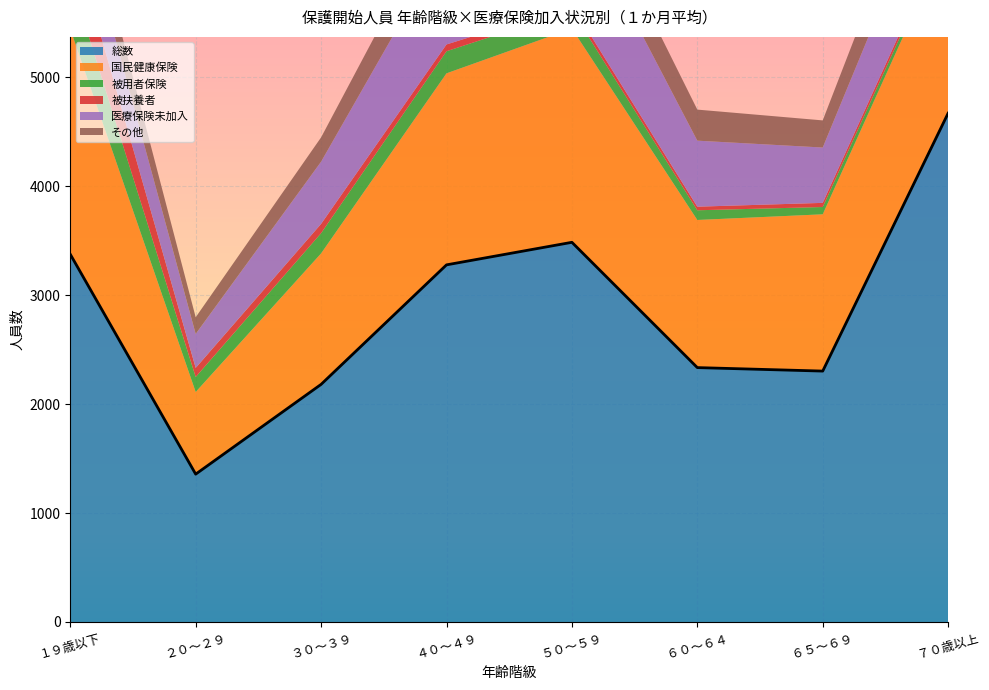

What is the difference between the その他 values at ７０歳以上 and ４０～４９?

59